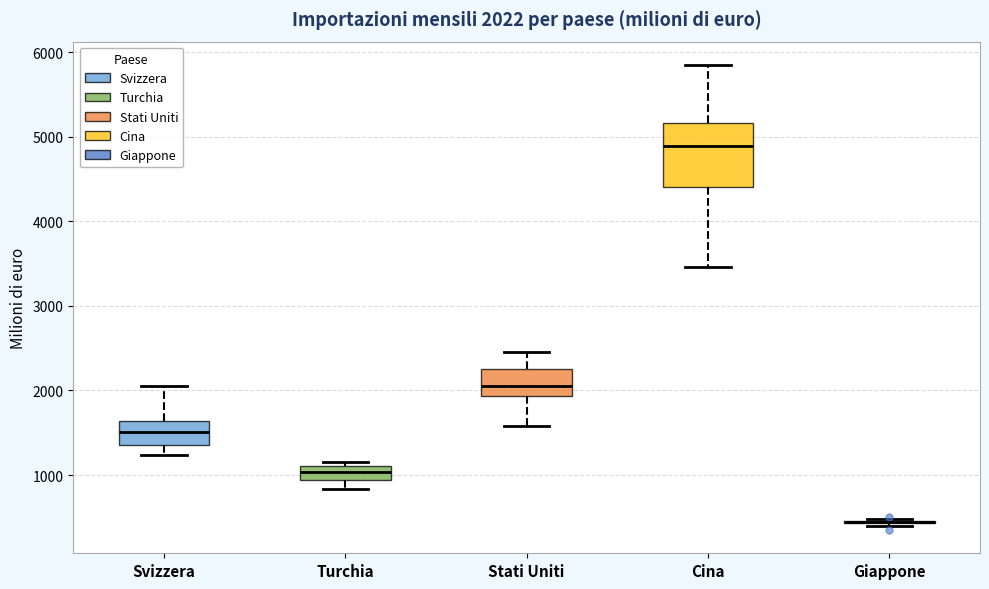

Comparing the boxes themselves (not the whiskers), which one is the tallest?

Cina